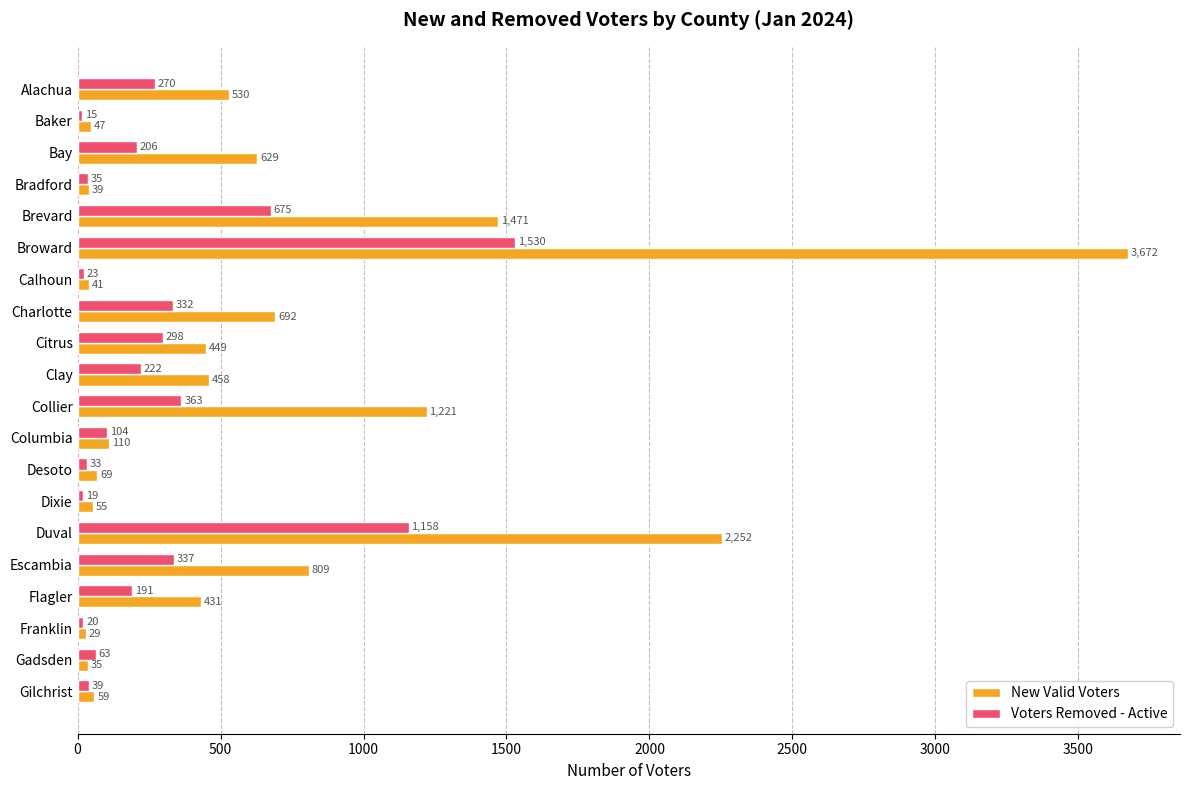

At which category is the sum across all series the highest?

Broward